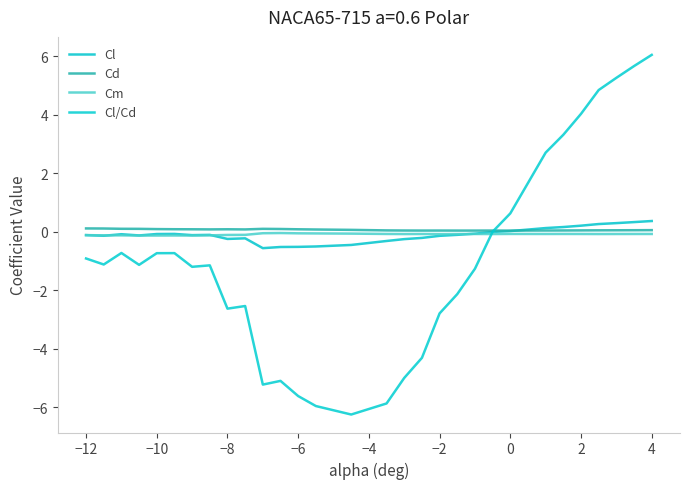

How many times do Cd and Cl/Cd cross each other?

1